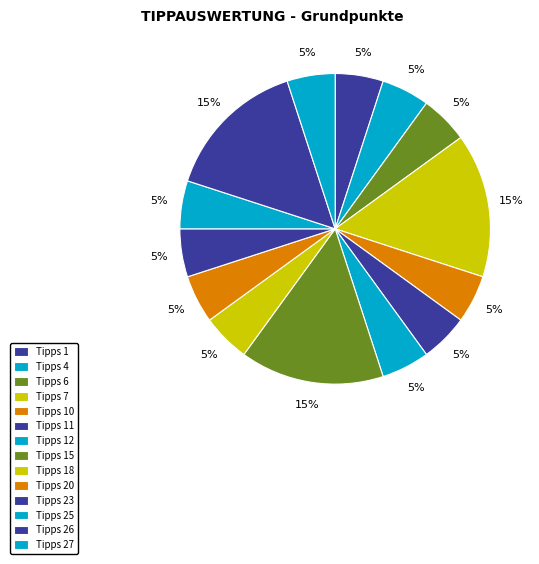

How many slices are in this pie chart?

14